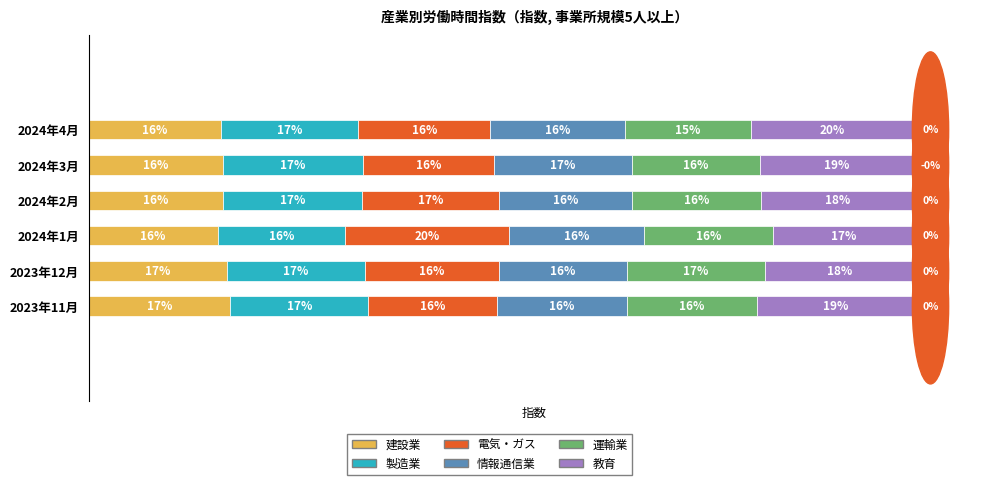

What are all the series names shown in the legend?

建設業, 製造業, 電気・ガス, 情報通信業, 運輸業, 教育